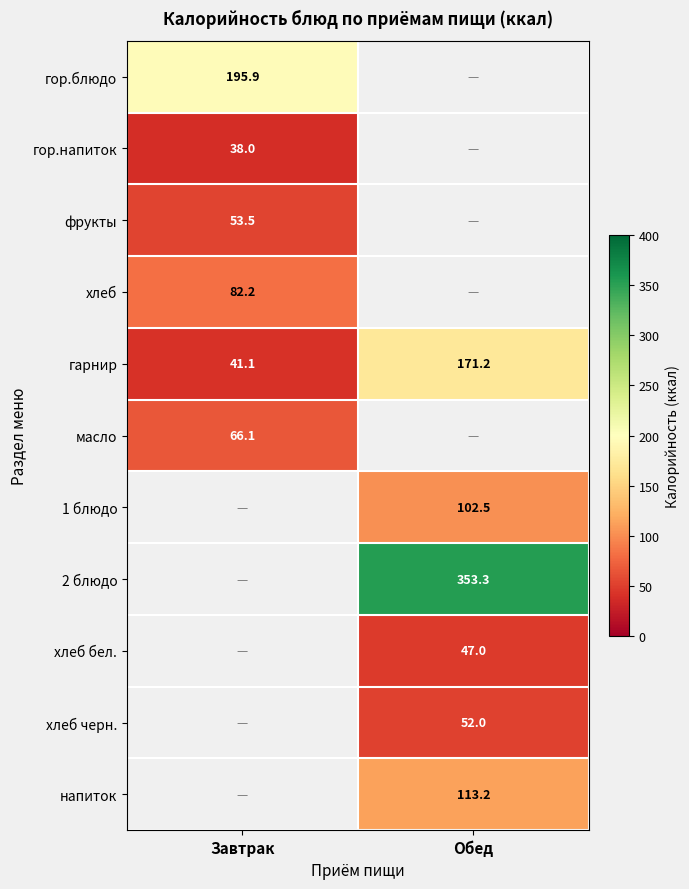

At which label does гарнир reach its minimum?

Завтрак